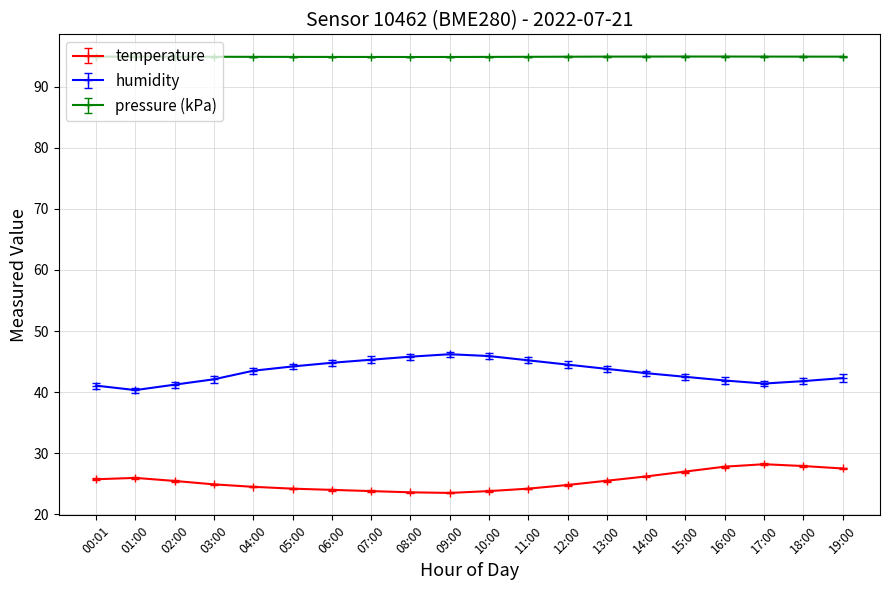

What is the average value of the humidity series?

43.3